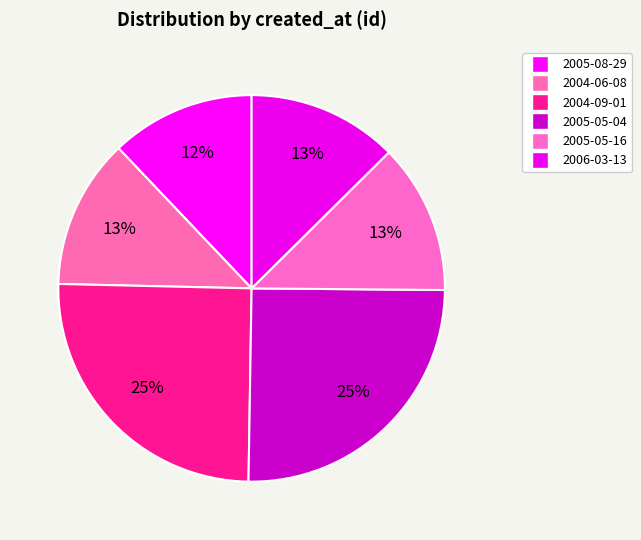

How many slices are in this pie chart?

6